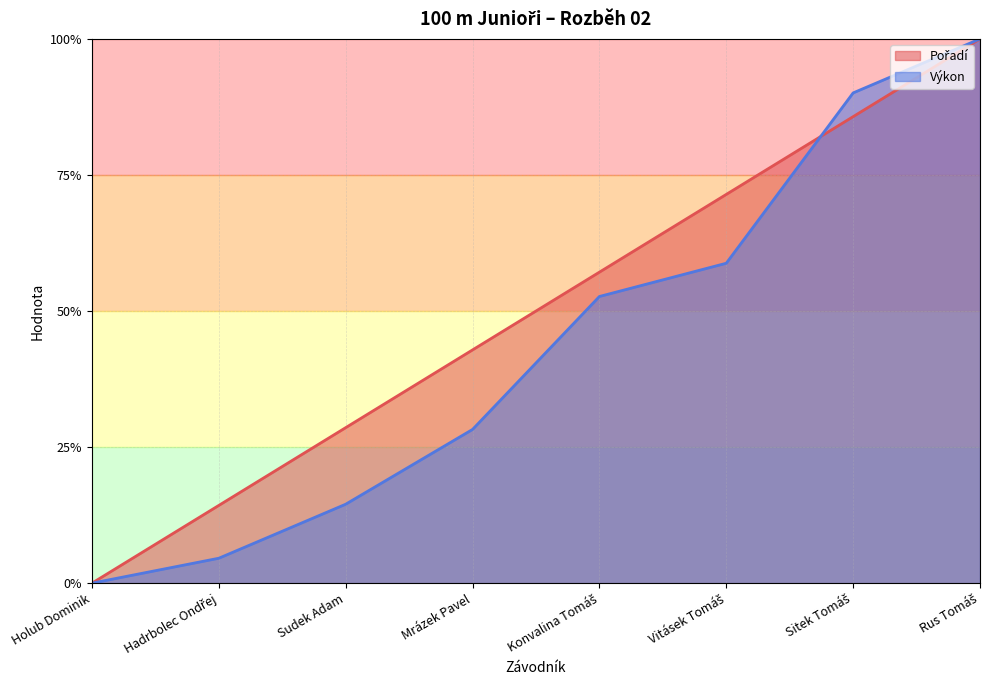

List the series in order of their peak value, lowest first.

Pořadí, Výkon